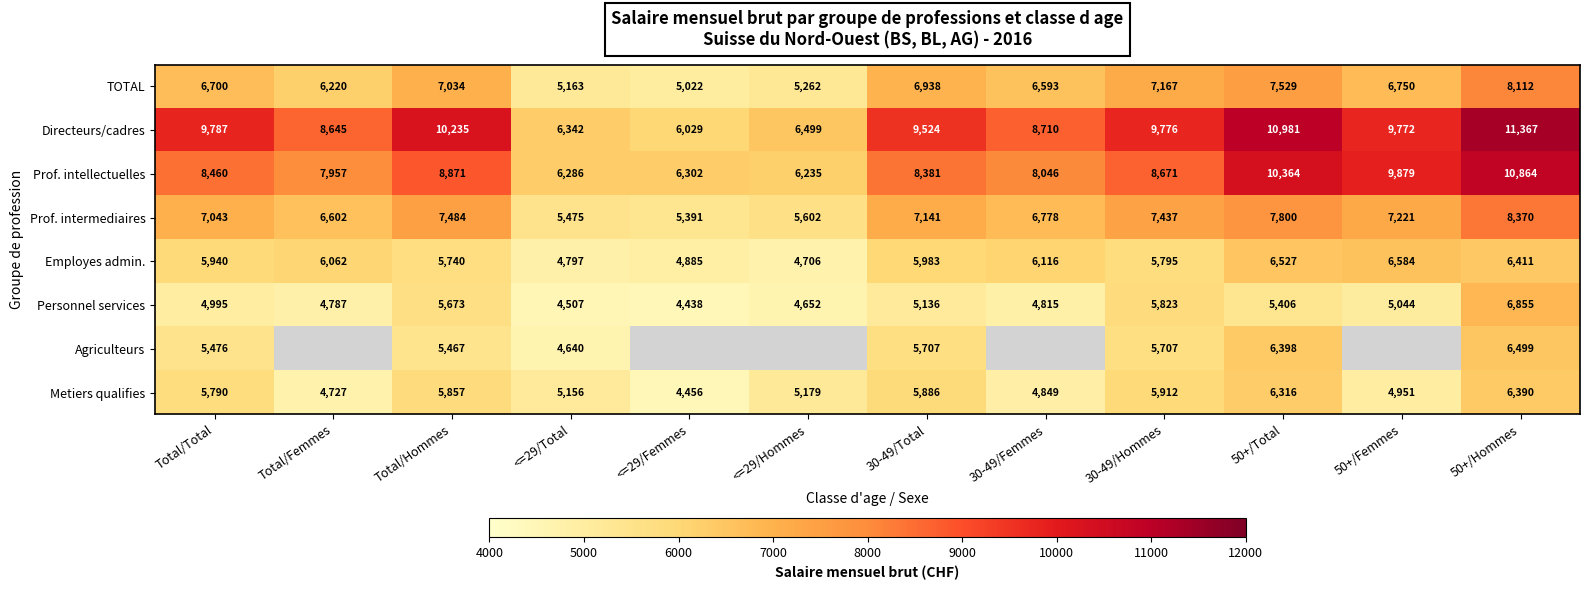

At how many categories does at least one series exceed 10364?

2